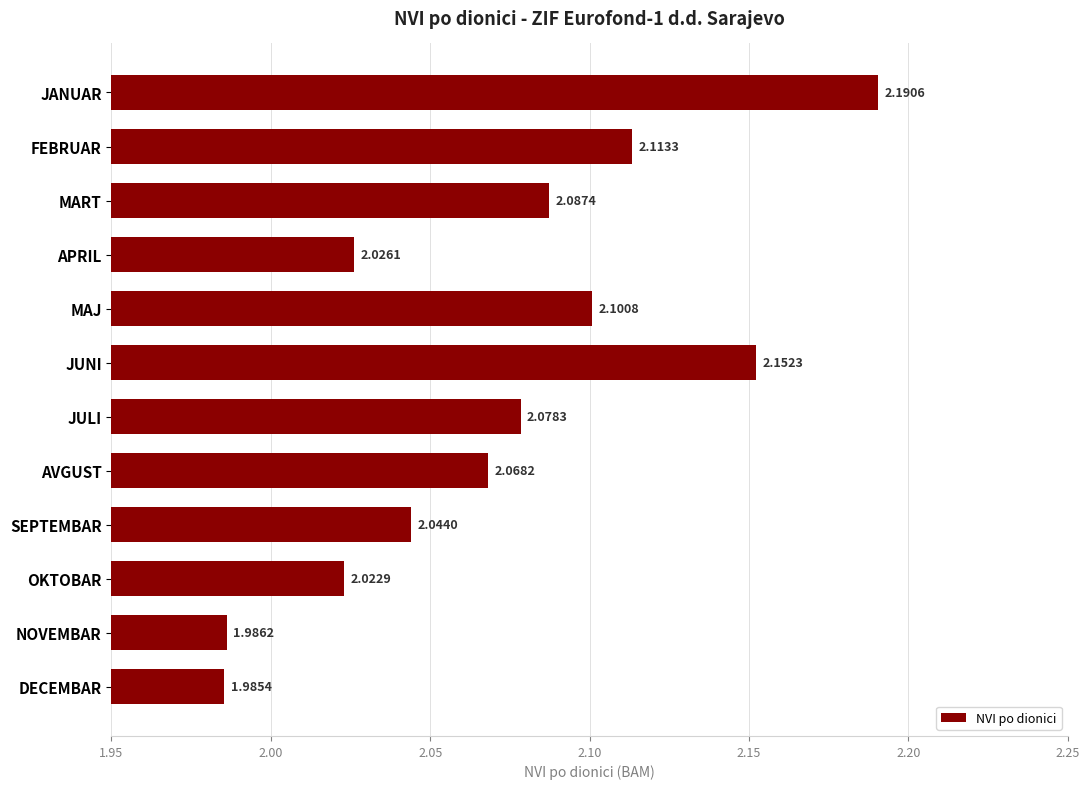

At which label is the value closest to 2?

NOVEMBAR